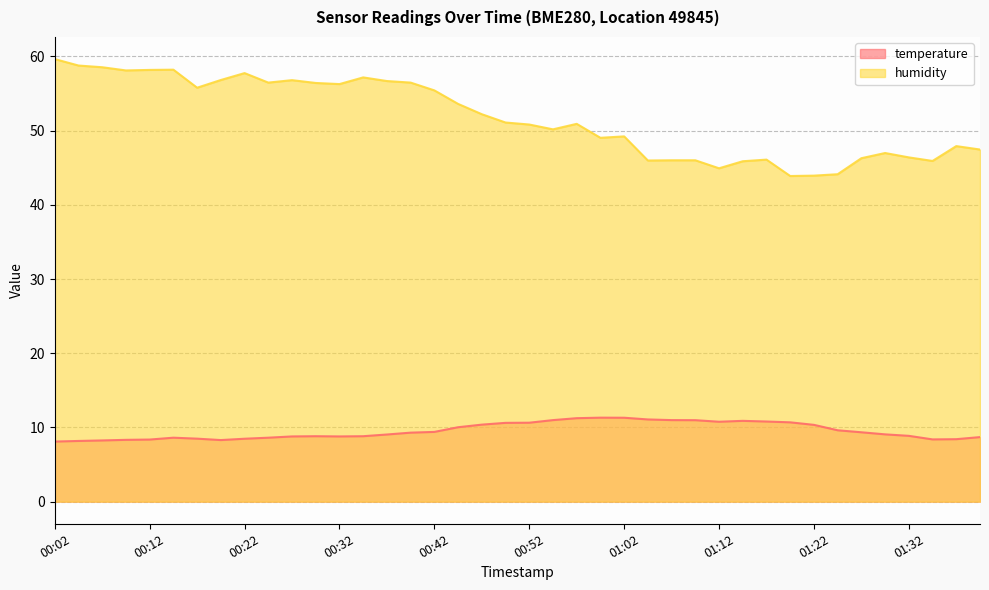

What is the label of the 29th point from the left?

01:12